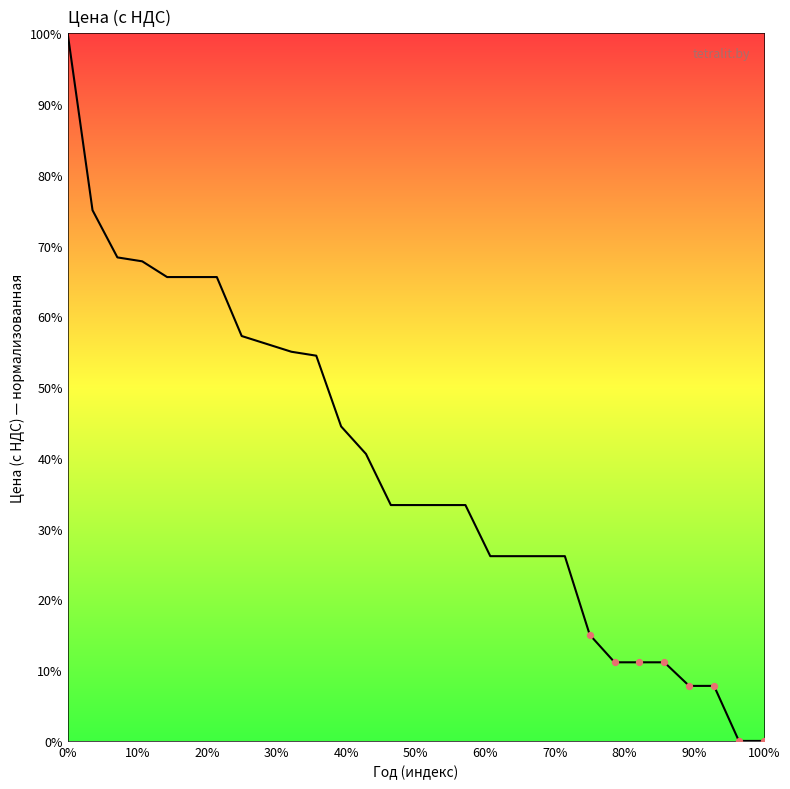

What is the greatest value displayed?

100.0